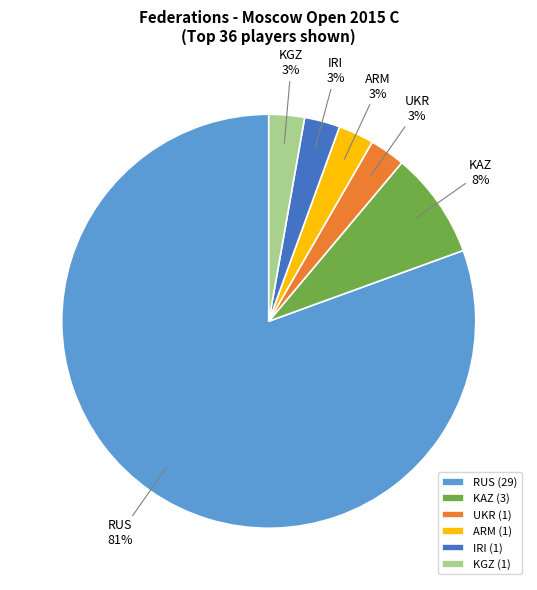

To the nearest percent, what percentage of the pie is ARM?

3%